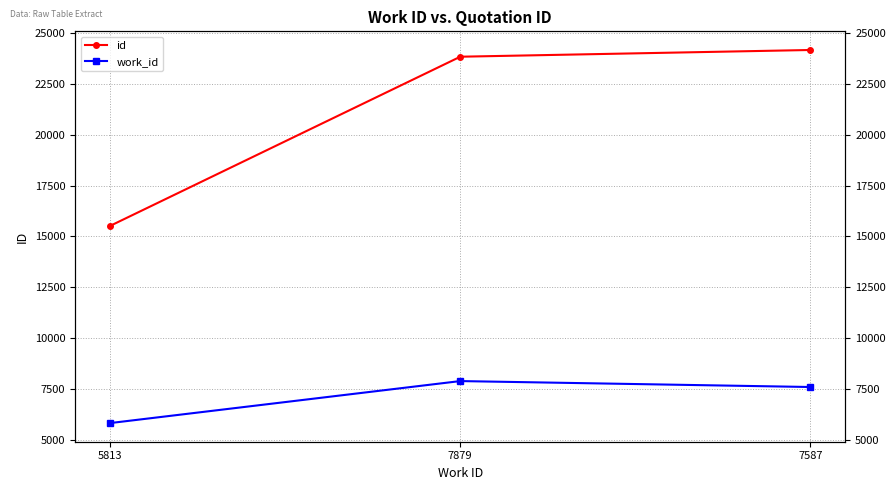

Which series has the largest range (max minus min)?

id